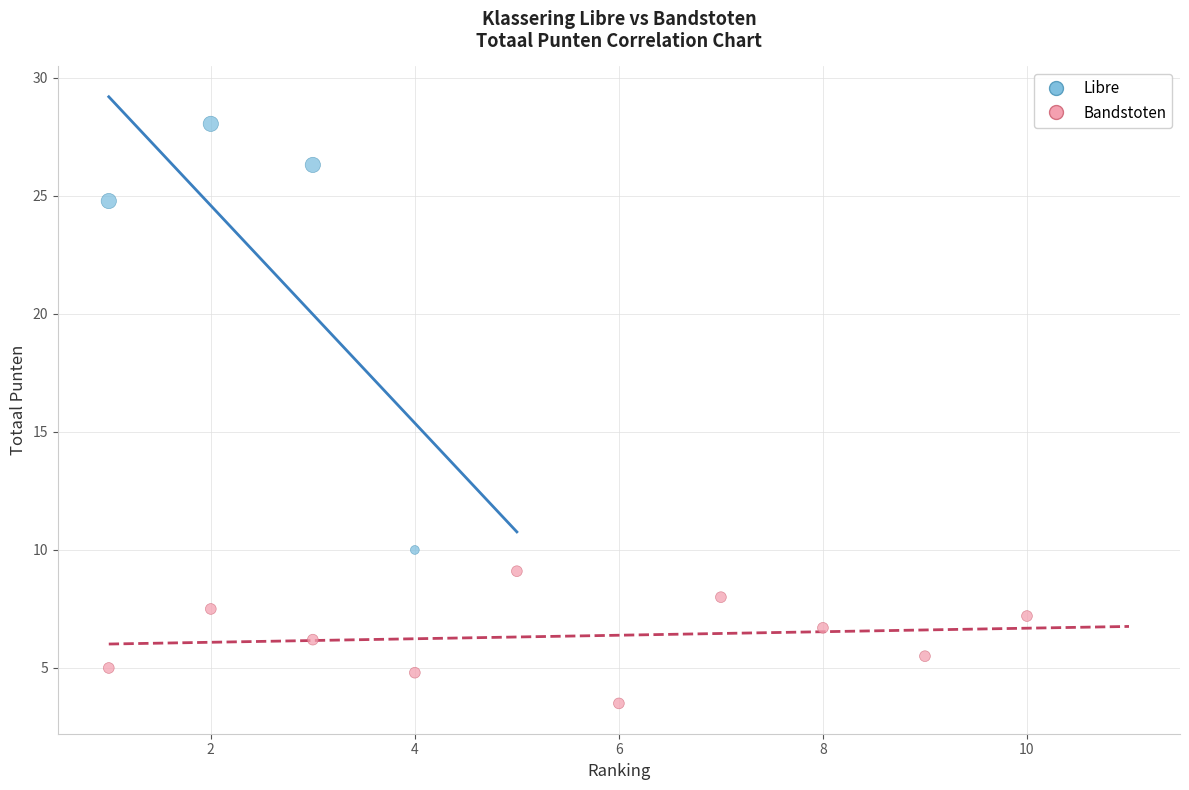

Which series contains the highest Y value?

Libre